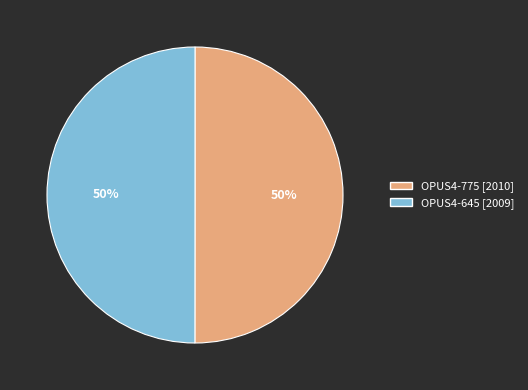

Is it true that OPUS4-645 is 42% of the pie?

False